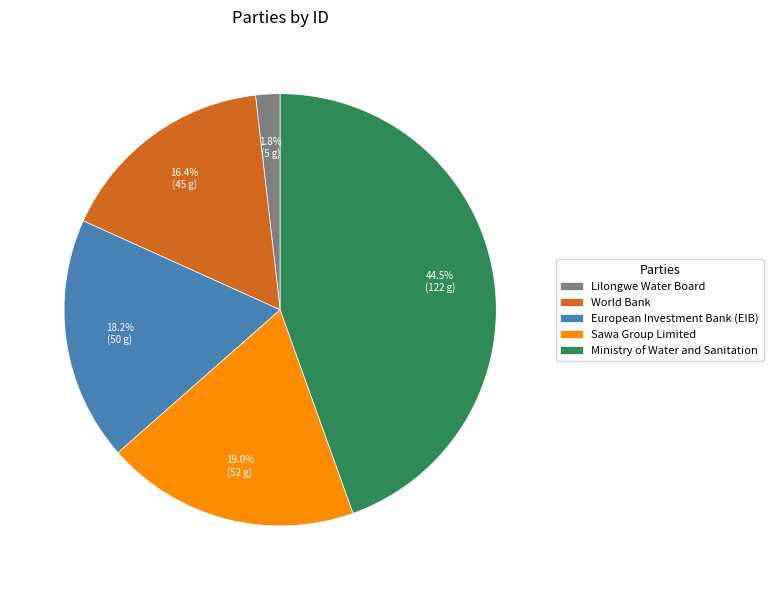

To the nearest percent, what is the average slice percentage?

20%